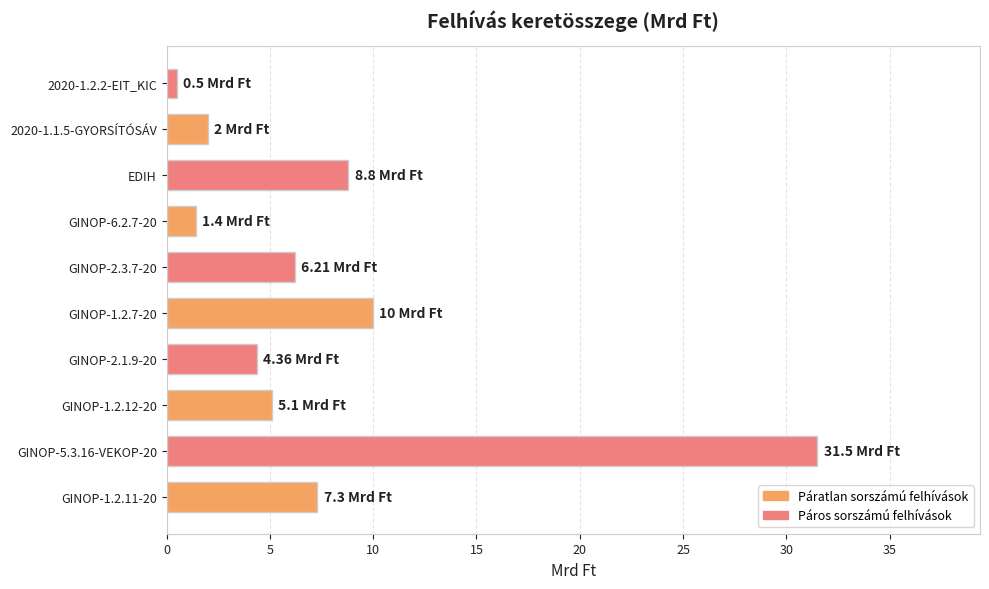

Does the chart contain stacked bars?

No